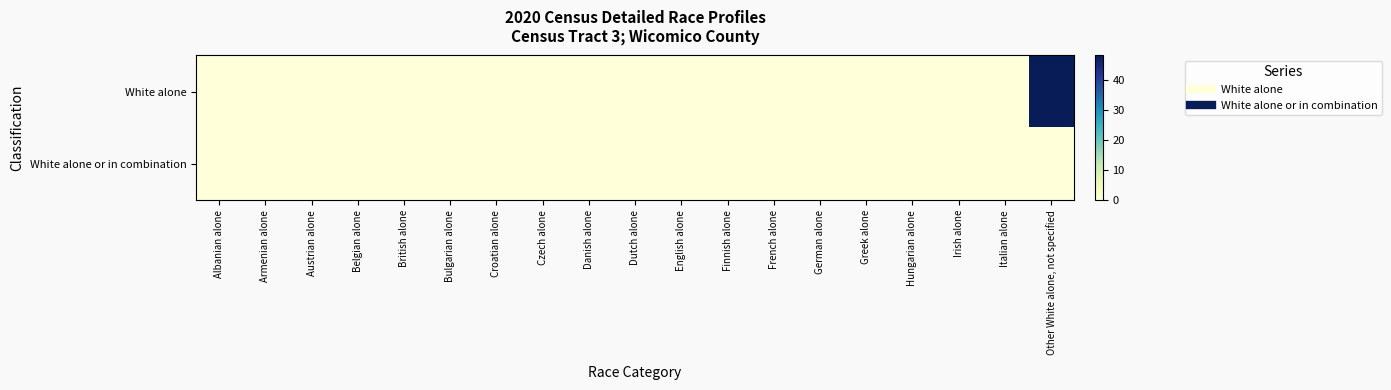

Reading left to right, what are all the values shown in this chart?

White alone: Albanian alone=0	Armenian alone=0	Austrian alone=0	Belgian alone=0	British alone=0	Bulgarian alone=0	Croatian alone=0	Czech alone=0	Danish alone=0	Dutch alone=0	English alone=0	Finnish alone=0	French alone=0	German alone=0	Greek alone=0	Hungarian alone=0	Irish alone=0	Italian alone=0	Other White alone, not specified=48
White alone or in combination: Albanian alone=0	Armenian alone=0	Austrian alone=0	Belgian alone=0	British alone=0	Bulgarian alone=0	Croatian alone=0	Czech alone=0	Danish alone=0	Dutch alone=0	English alone=0	Finnish alone=0	French alone=0	German alone=0	Greek alone=0	Hungarian alone=0	Irish alone=0	Italian alone=0	Other White alone, not specified=0